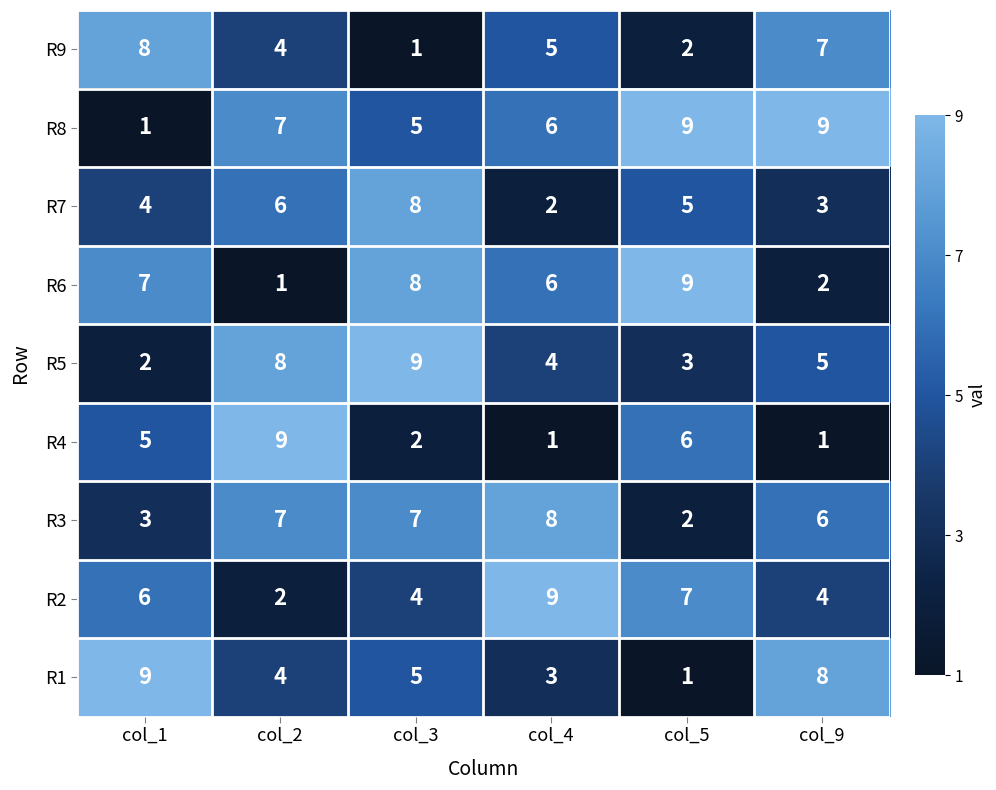

Which series changed the most between col_2 and col_4?

R4